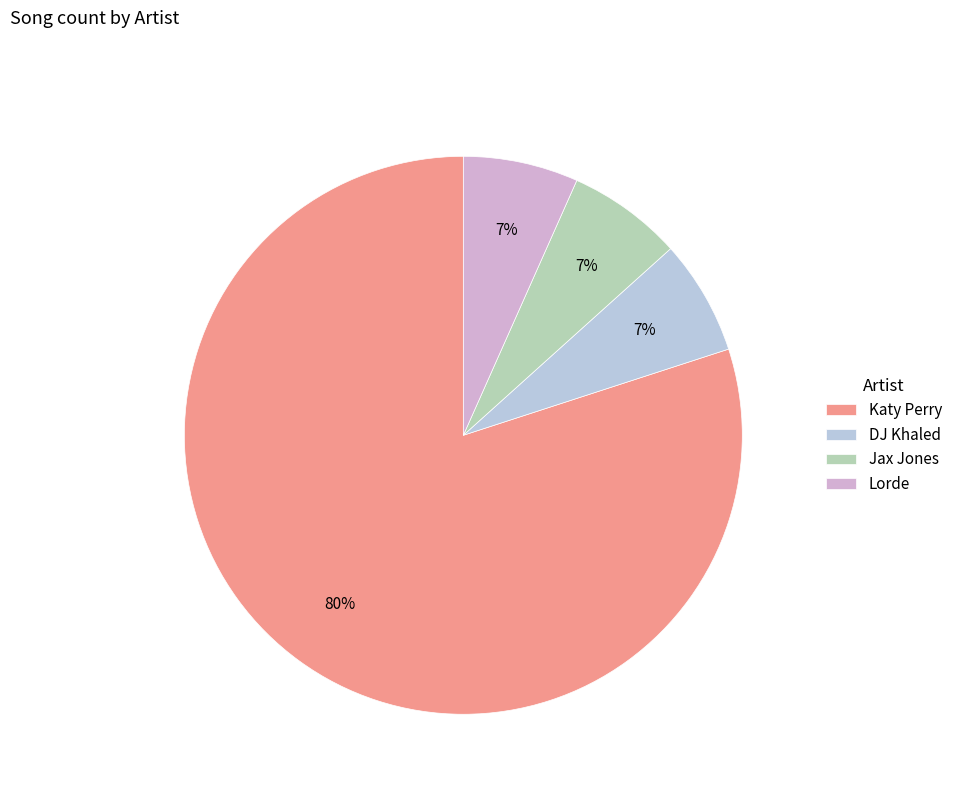

What percentage is NOT represented by DJ Khaled?

93.3%